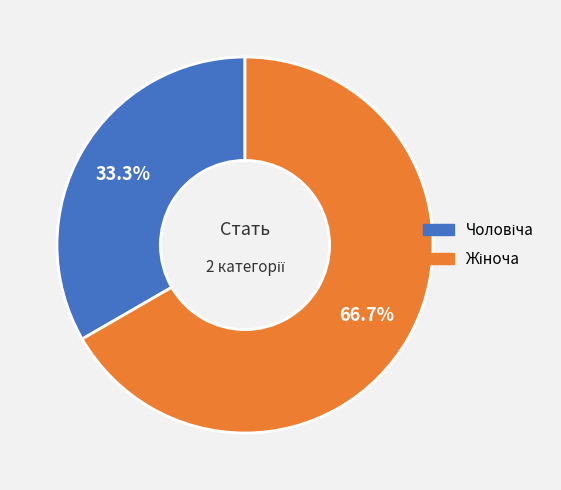

Does any single category account for the majority?

Yes